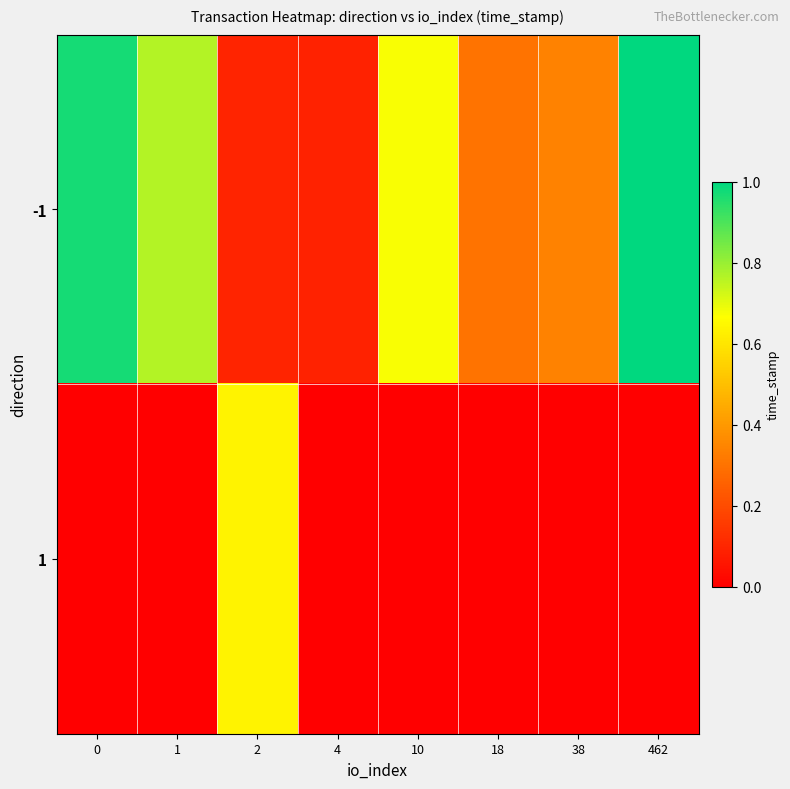

At how many categories does at least one series exceed 0?

8